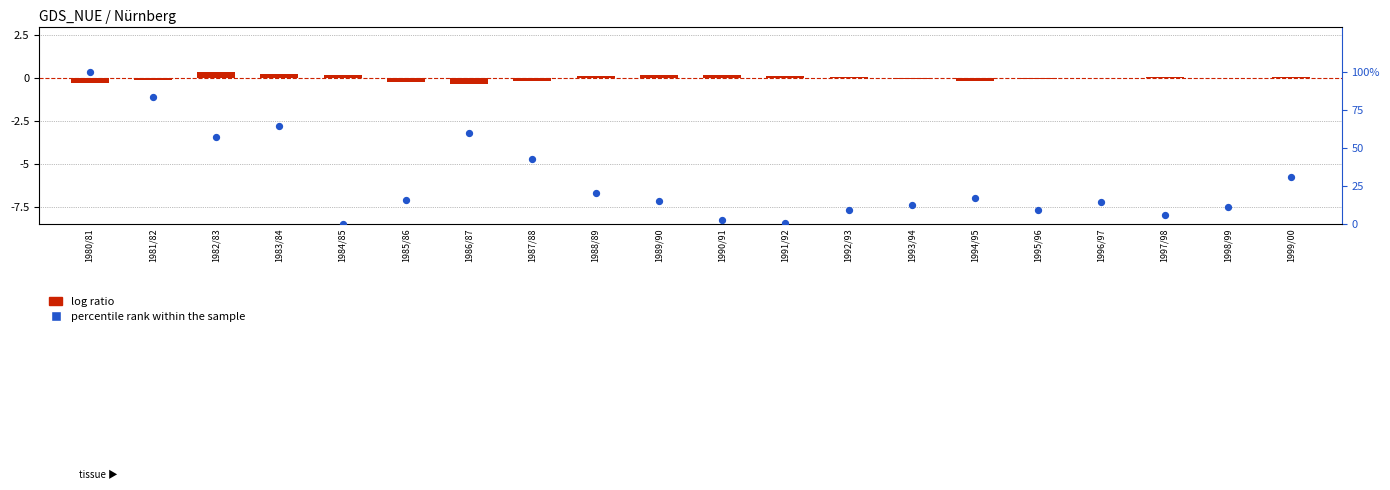

Which series has the largest total across all categories?

percentile rank within the sample